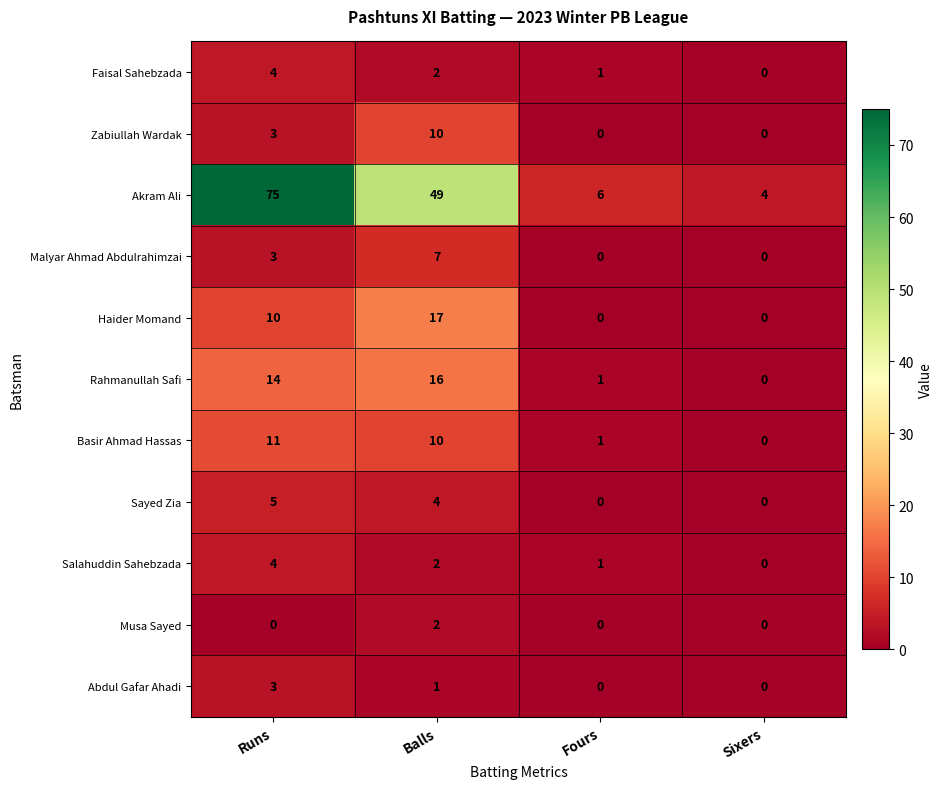

Which series has the widest spread of values?

Akram Ali